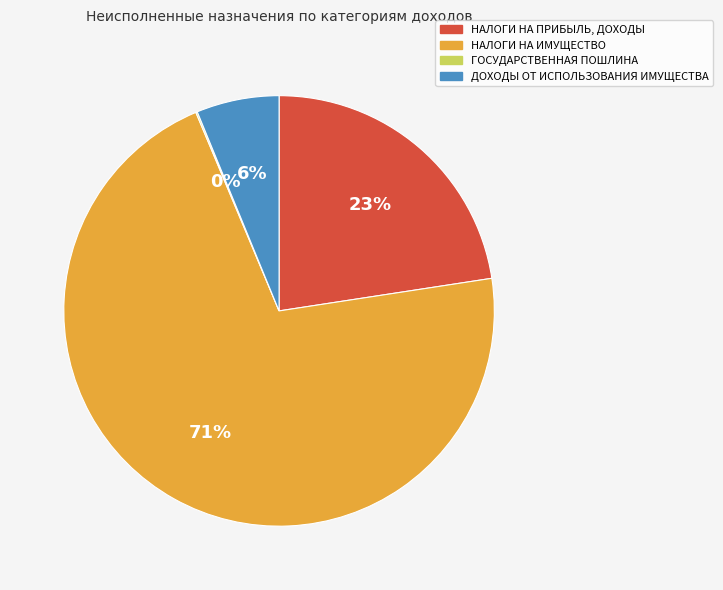

To the nearest percent, what portion does НАЛОГИ НА ИМУЩЕСТВО represent?

71%